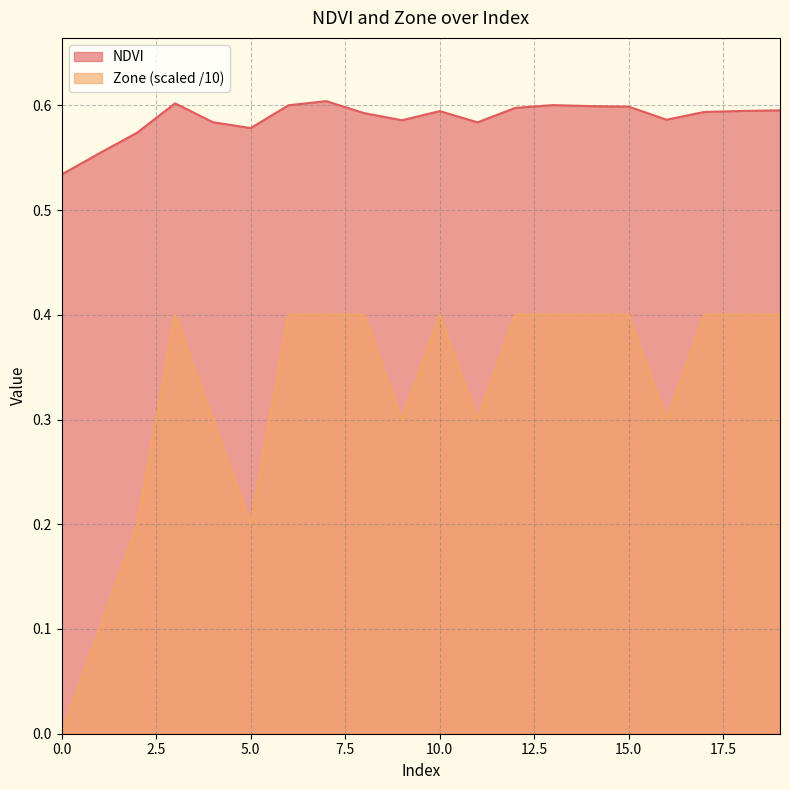

How many positive values does the Zone series have?

19